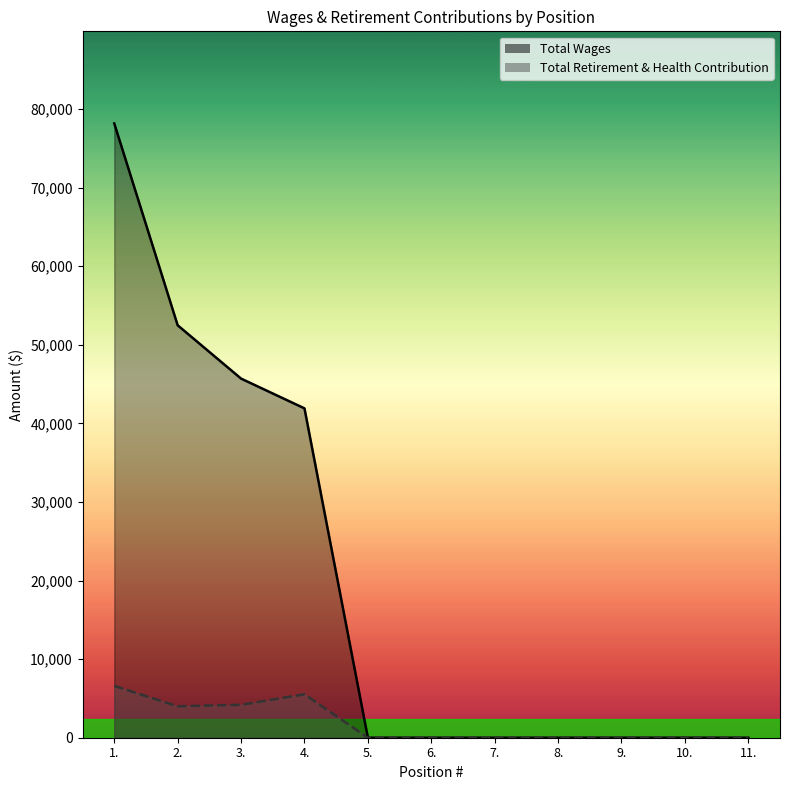

Which series has the widest spread of values?

Total Wages